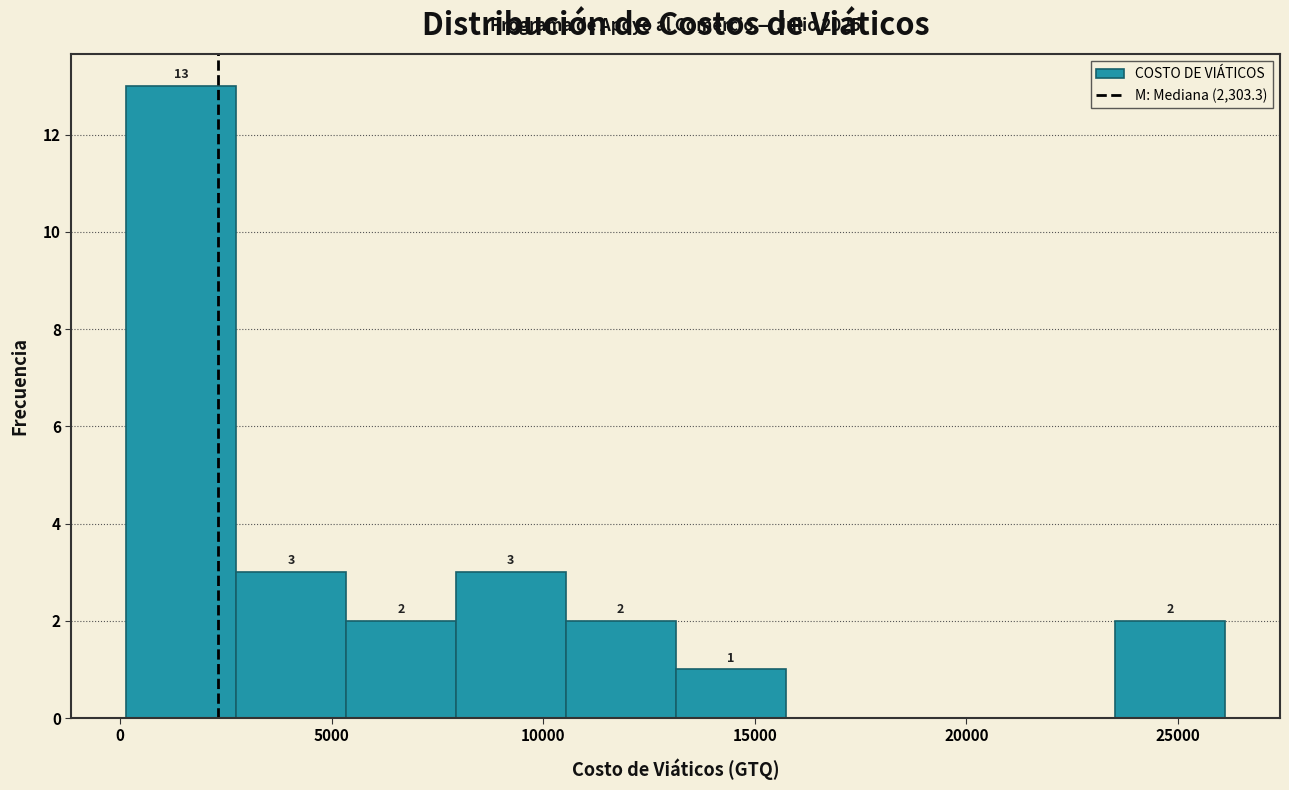

Over which range of the x-axis is the bar tallest?

0 to 2500